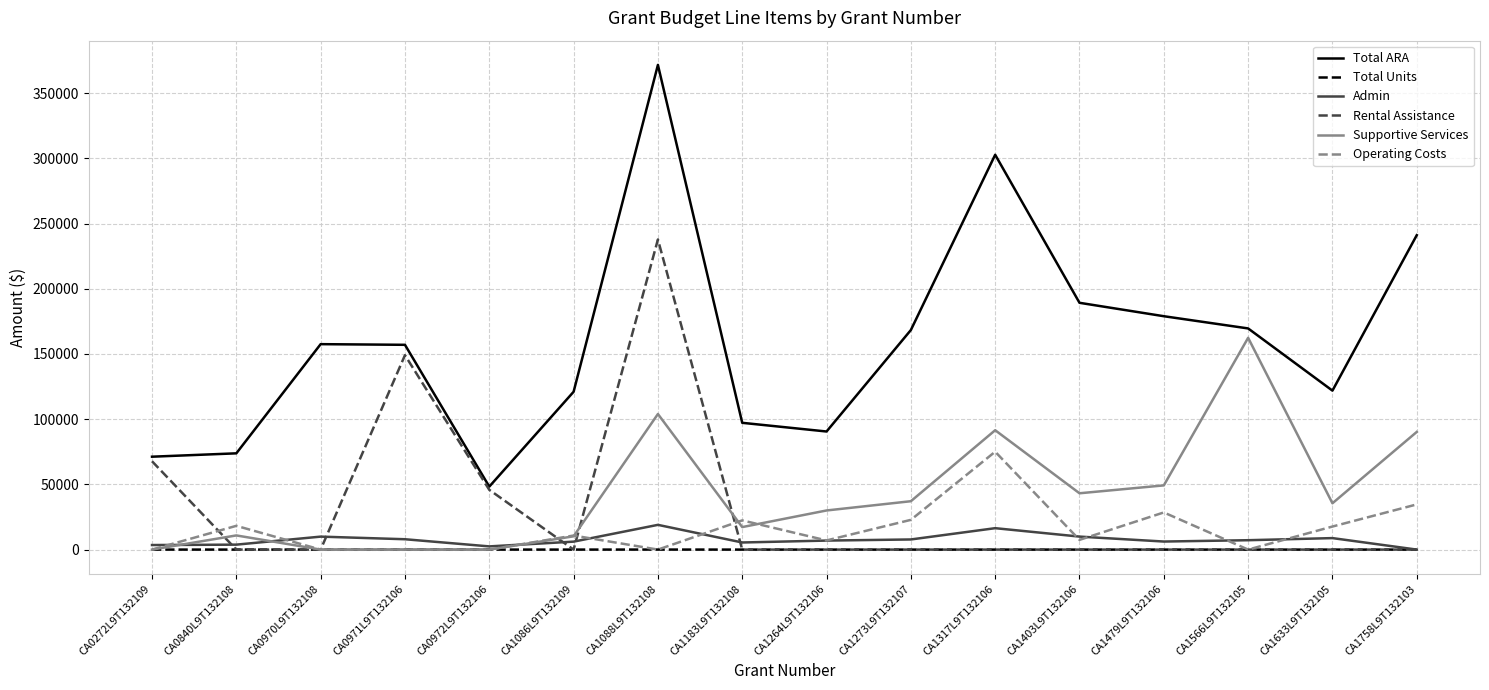

The Operating Costs series shows 7459 at CA1403L9T132106. True or false?

True